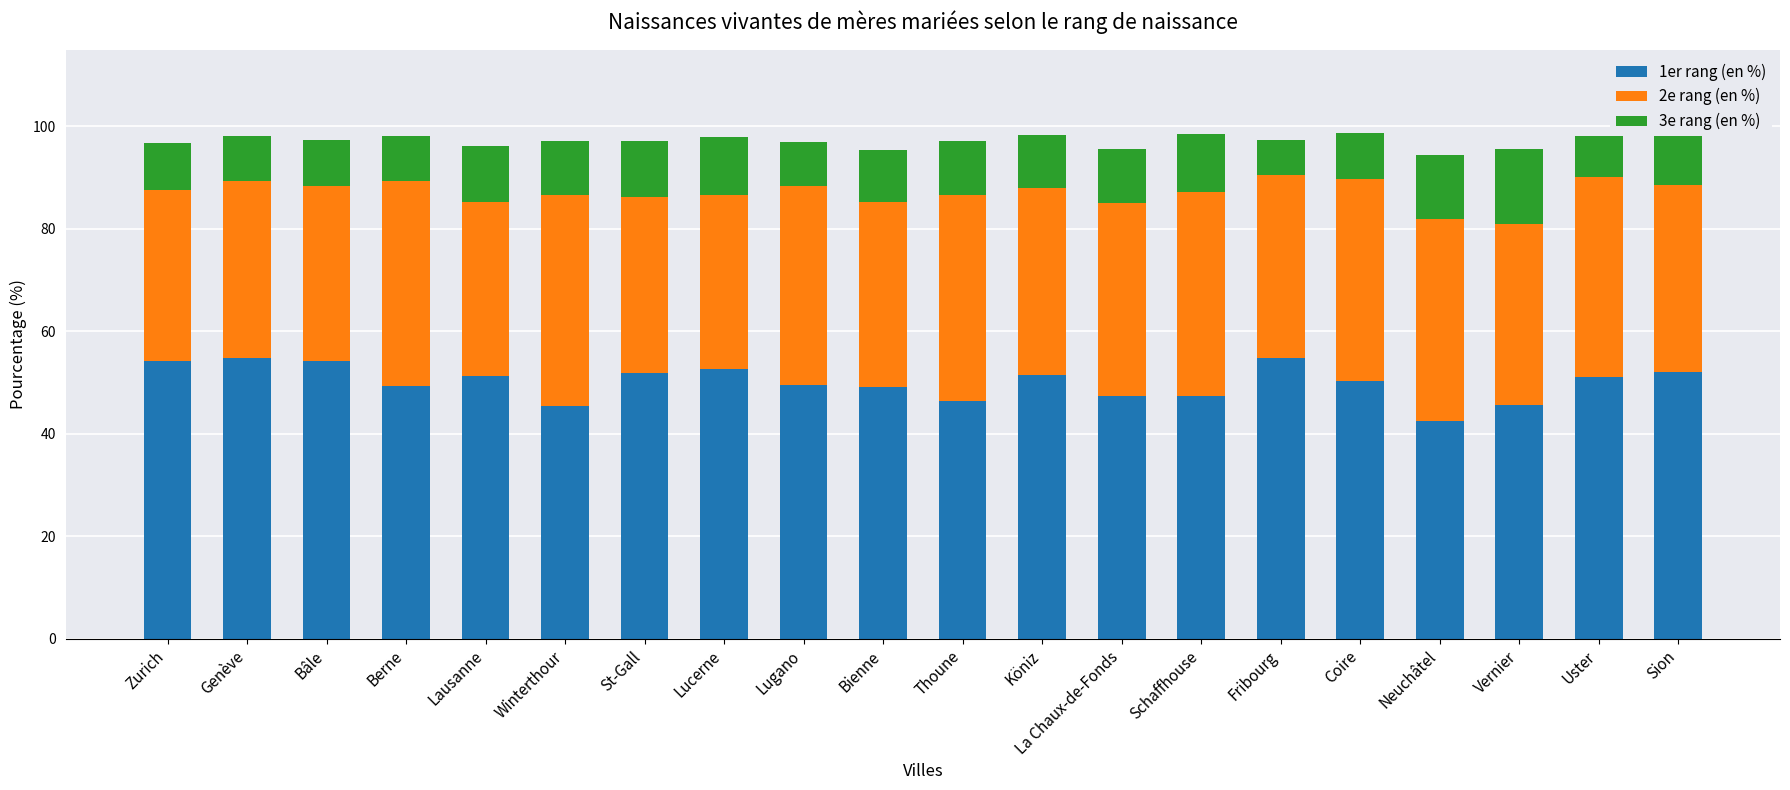

Is it true that 1er rang (en %) equals 54.8 at Genève?

True